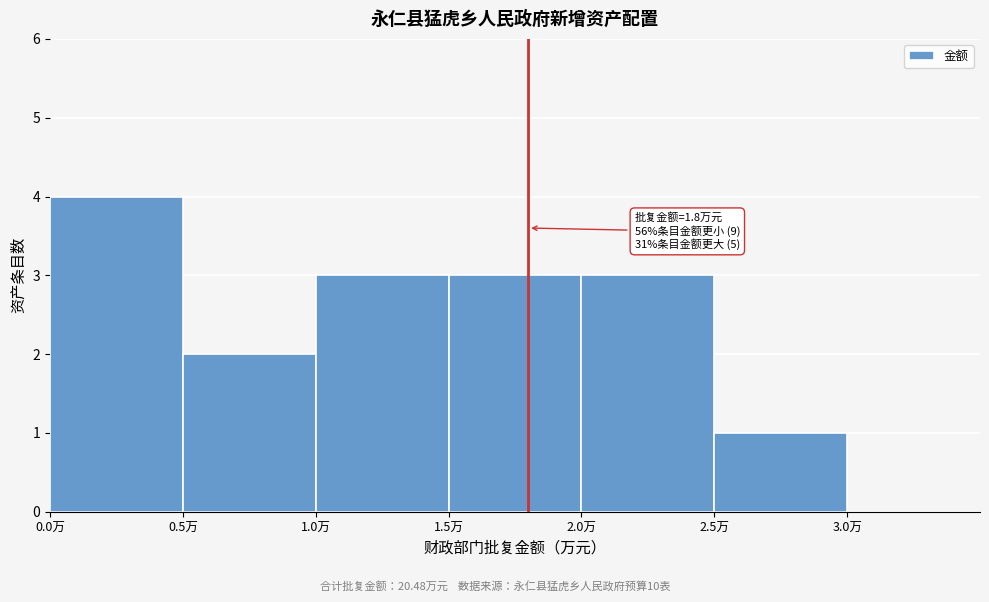

Over which range of the x-axis is the bar tallest?

0.0 to 0.5